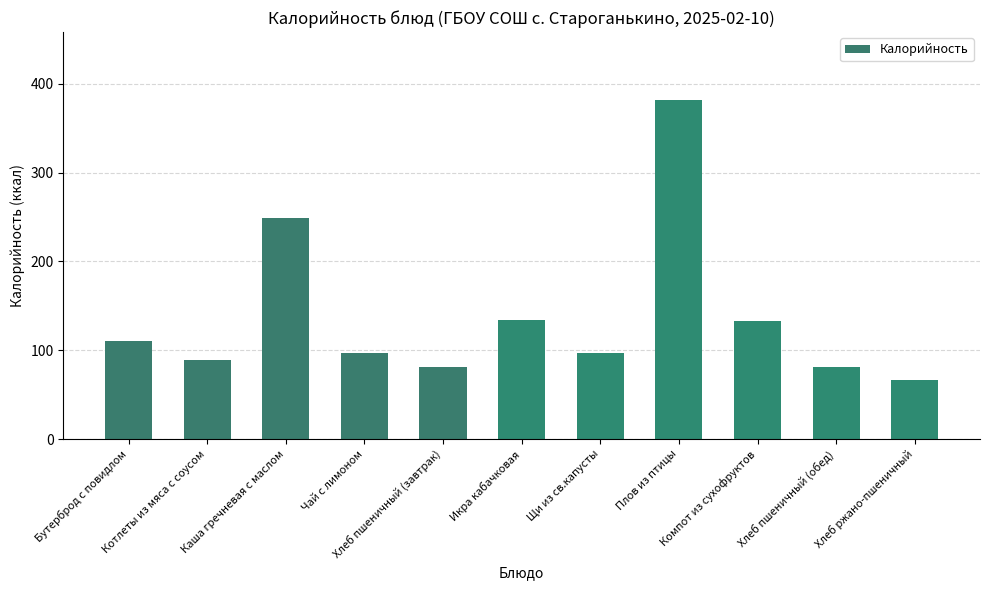

What is the maximum value shown in the chart?

382